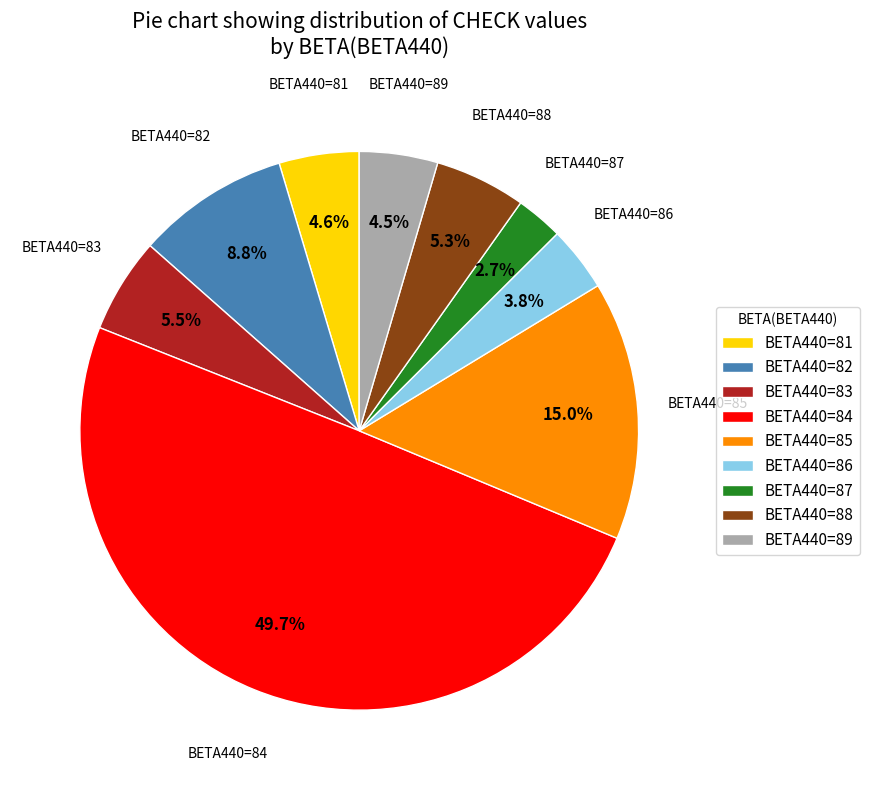

Which category has the smallest portion of the pie?

BETA440=87